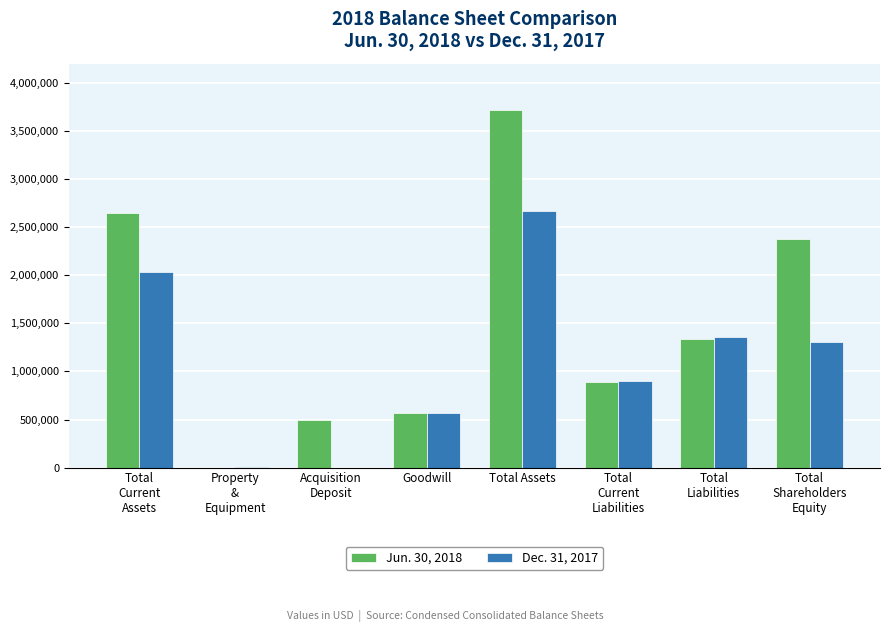

Does the chart contain stacked bars?

No